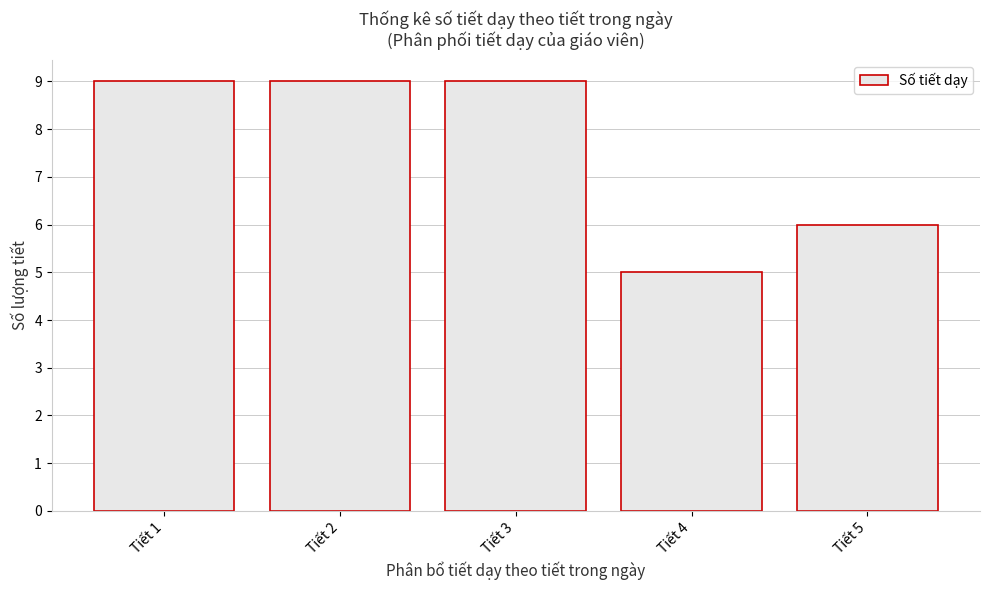

Reading left to right, what are all the values shown in this chart?

Tiết 1=9	Tiết 2=9	Tiết 3=9	Tiết 4=5	Tiết 5=6